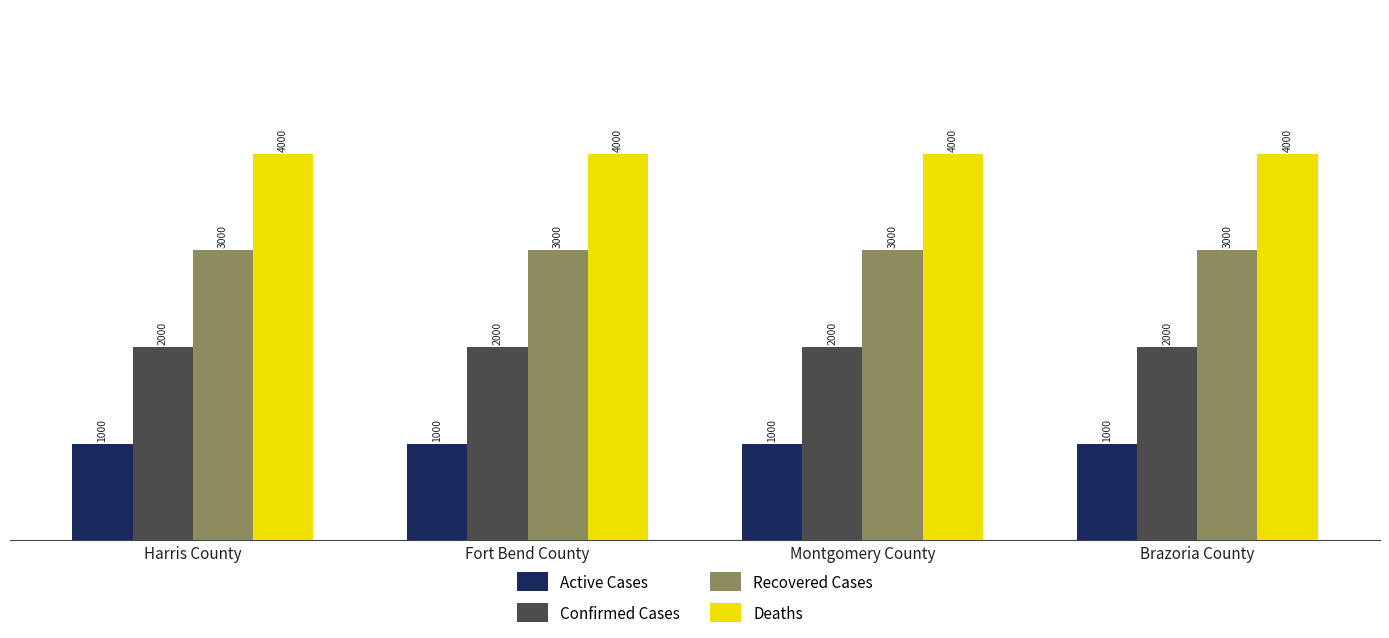

What is the average value of the Active Cases series?

1000